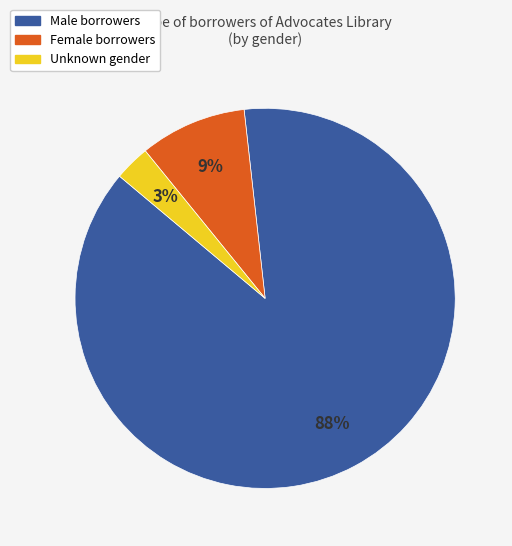

To the nearest percent, what portion does Unknown represent?

3%